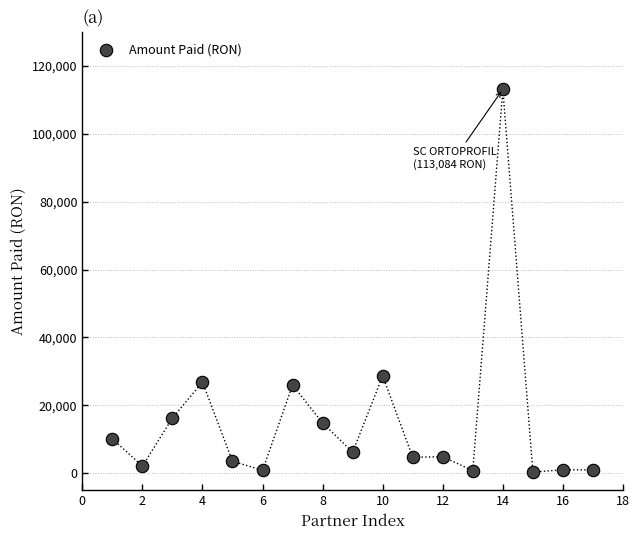

What Y value in the scatter plot is closest to 56714?

28654.6